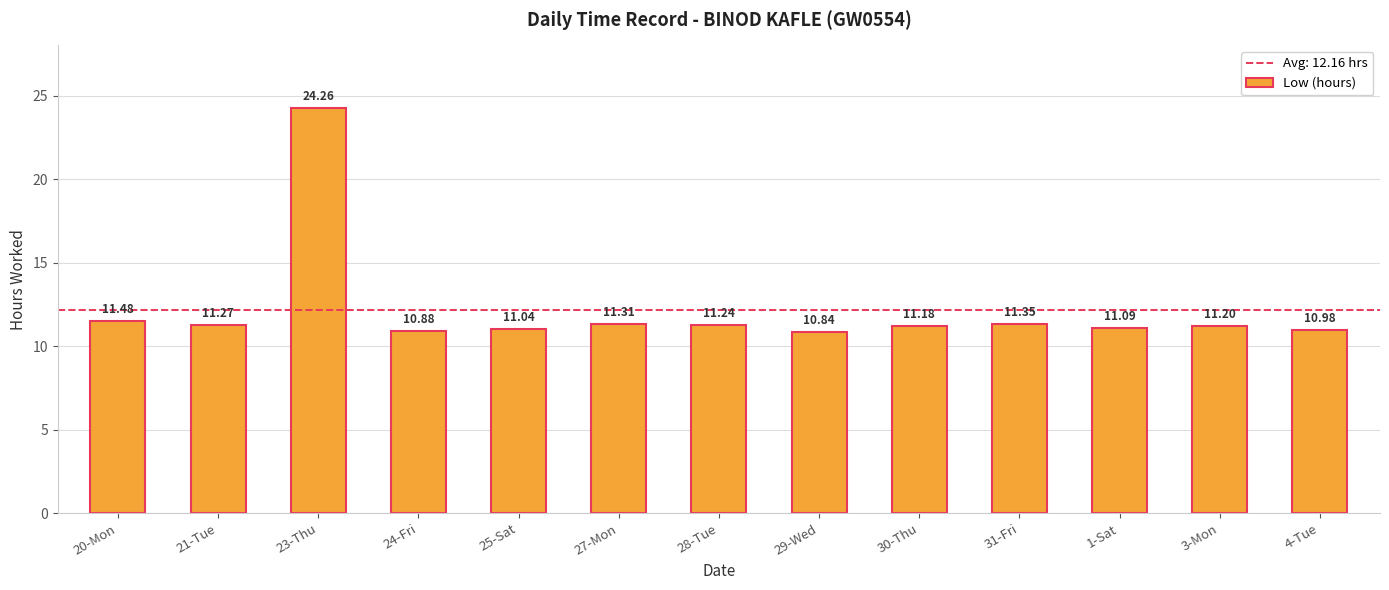

What is the ratio of the value at 25-Sat to the value at 4-Tue?

1.0